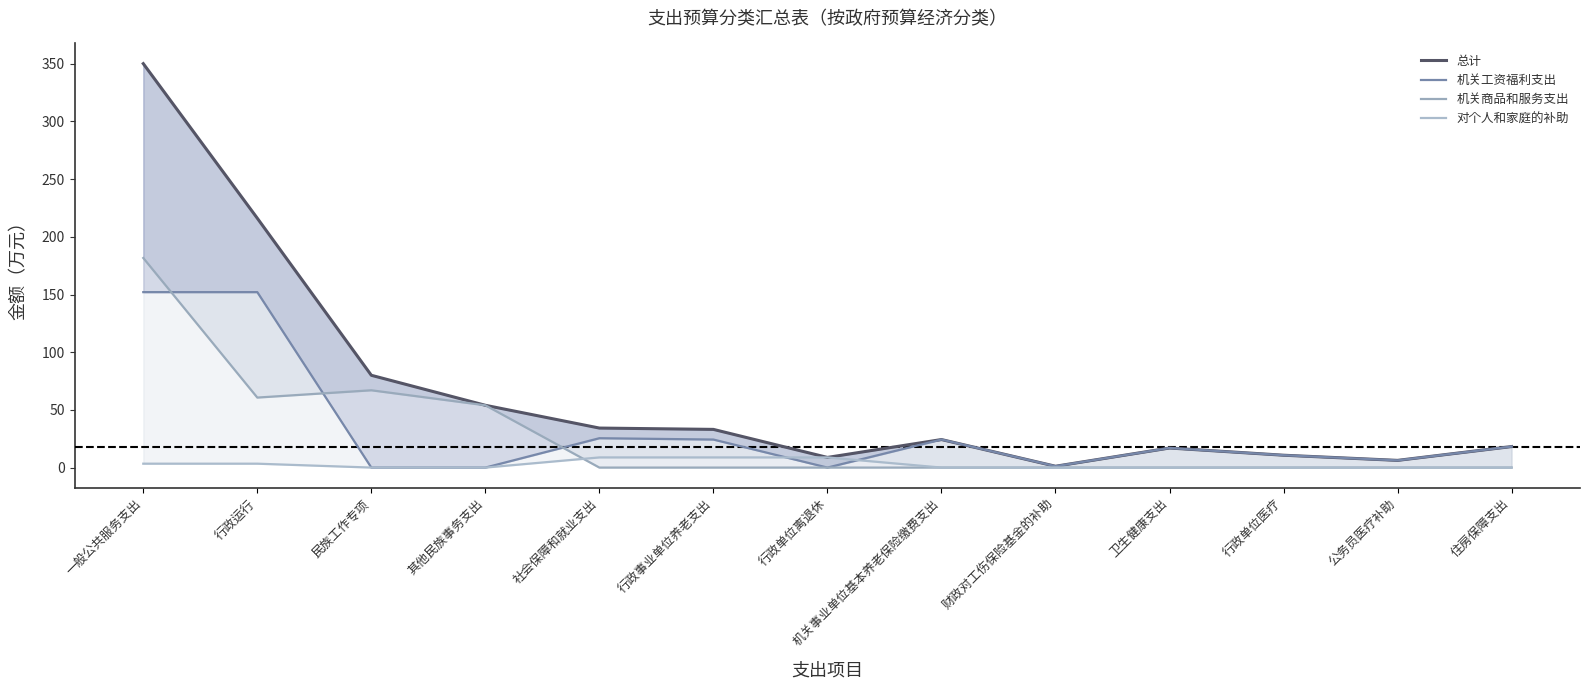

What is the label of the 11th point from the right?

民族工作专项